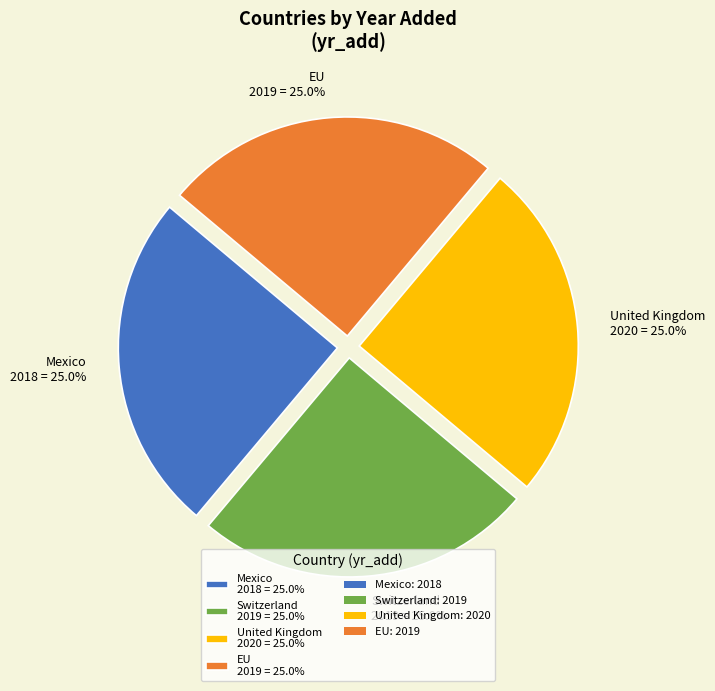

Approximately how many times larger is the value at Switzerland 2019 = 25.0% compared to EU 2019 = 25.0%?

1.0